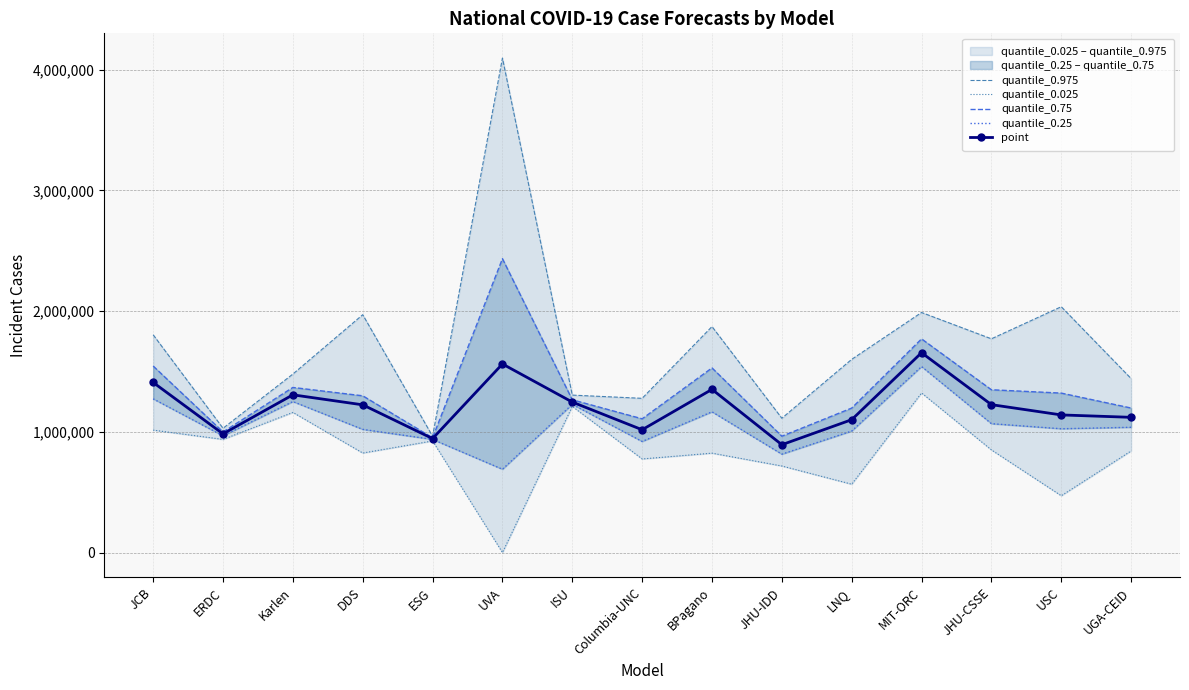

At which label does quantile_0.75 first exceed 1298458?

JCB